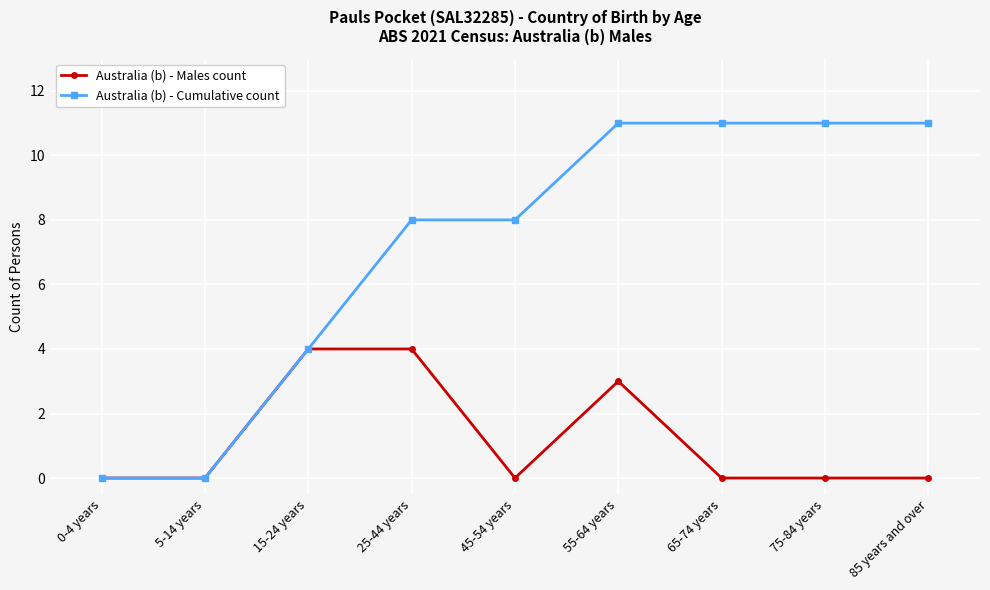

What is the label of the 8th point from the left?

75-84 years